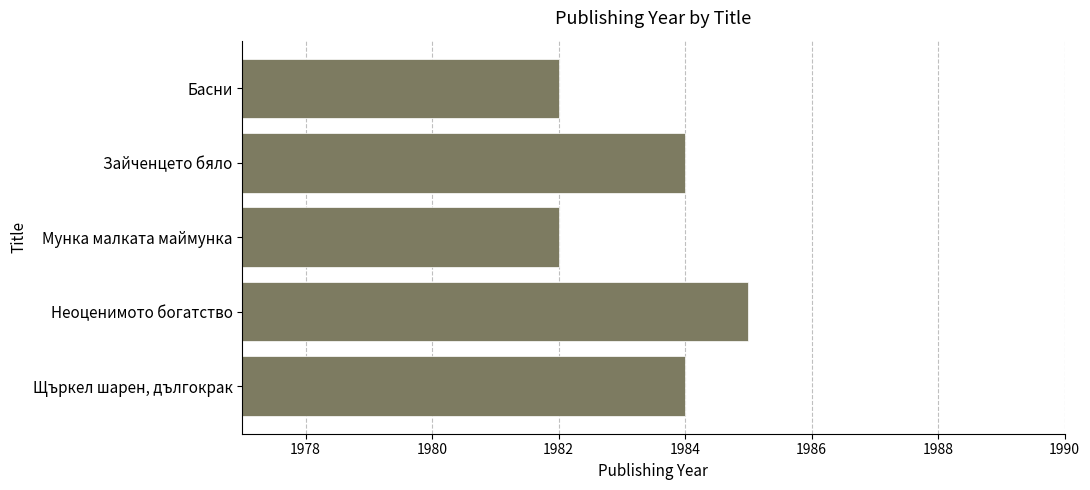

What is the difference between the maximum and second lowest values?

3